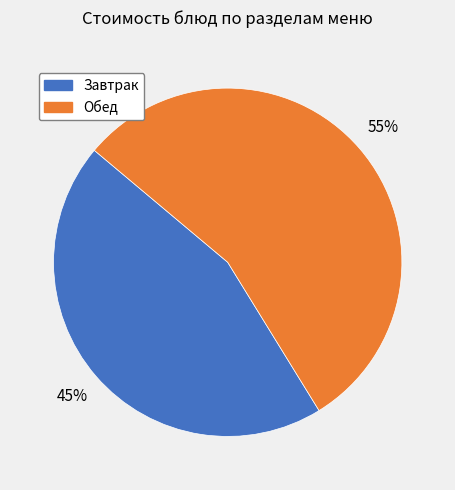

Is there a majority slice in this chart?

Yes